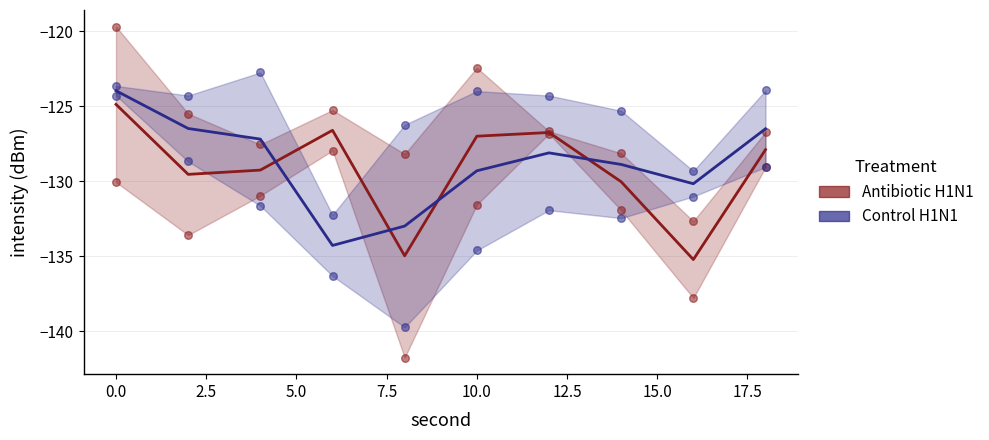

Which series contains the lowest Y value?

Antibiotic H1N1